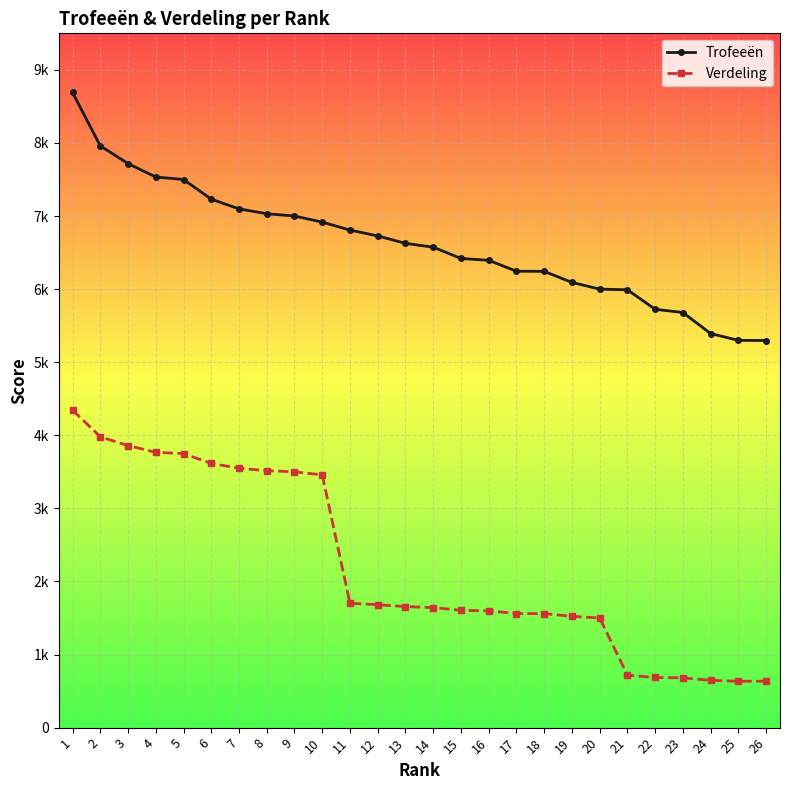

True or false: Verdeling and Trofeeën cross at least once.

False